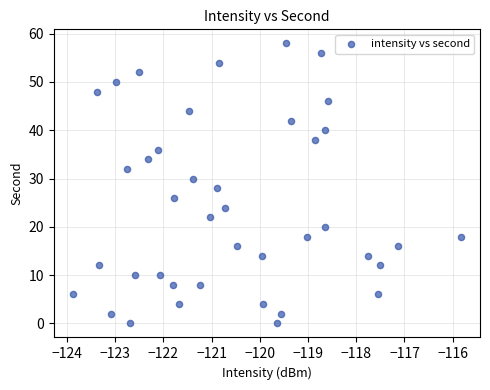

What is the range of Y values (max minus min)?

58